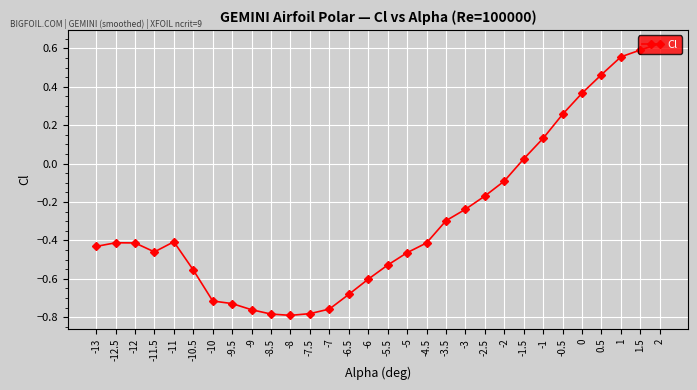

At which category does the data reach its first local valley?

-11.5